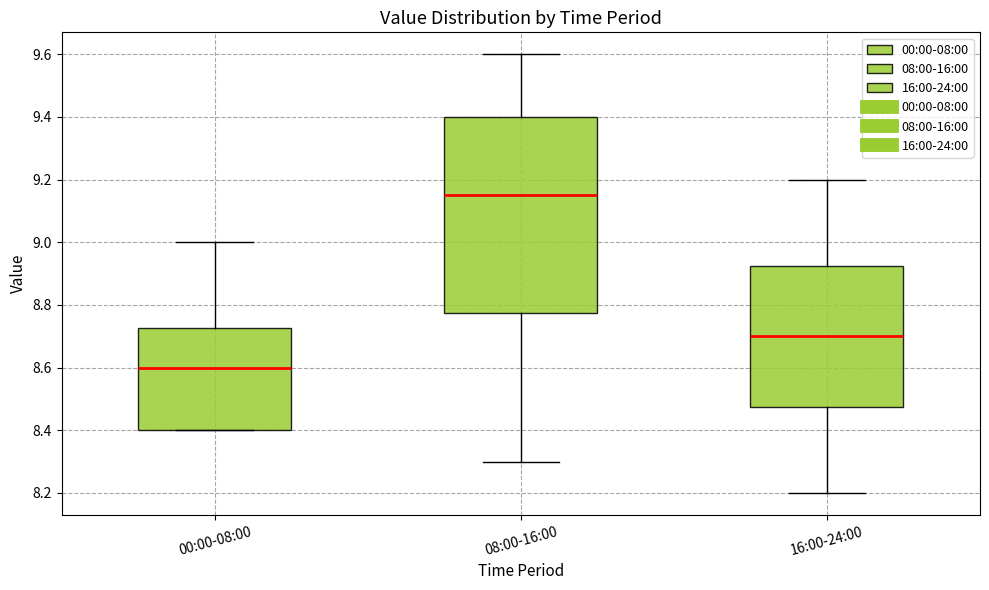

Comparing the boxes themselves (not the whiskers), which one is the tallest?

08:00-16:00